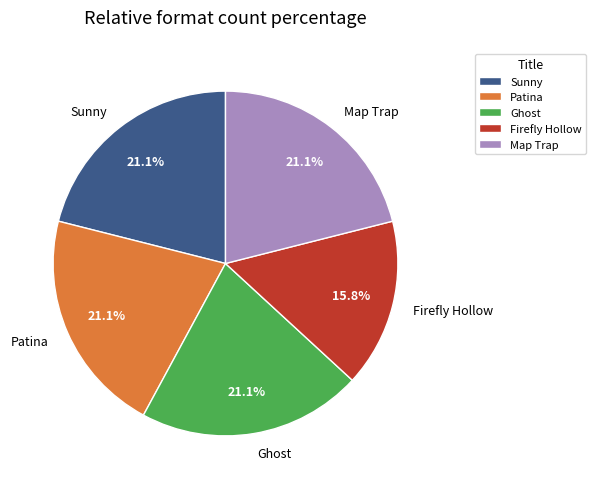

How many segments does this pie chart have?

5